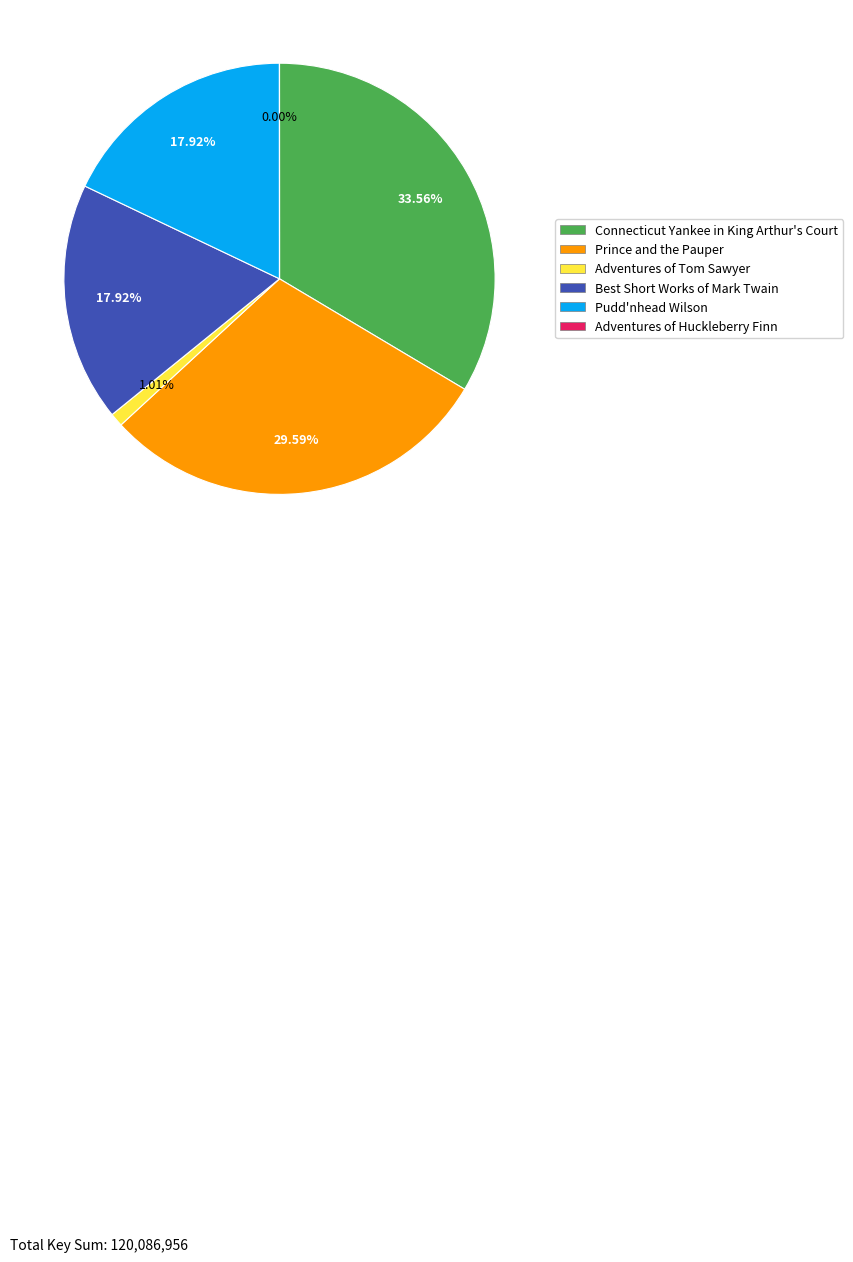

Which category has the biggest portion of the pie?

Connecticut Yankee in King Arthur's Court